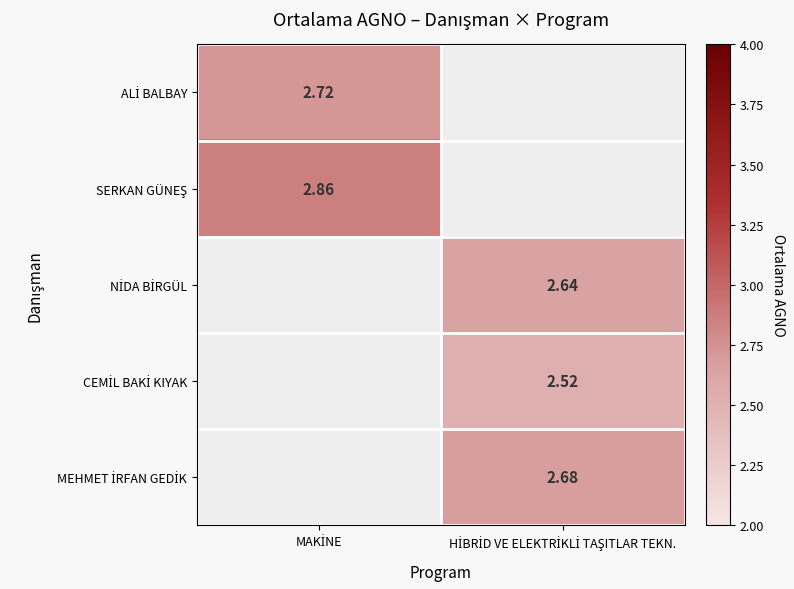

At which label does CEMİL BAKİ KIYAK first exceed 2?

HİBRİD VE ELEKTRİKLİ TAŞITLAR TEKN.